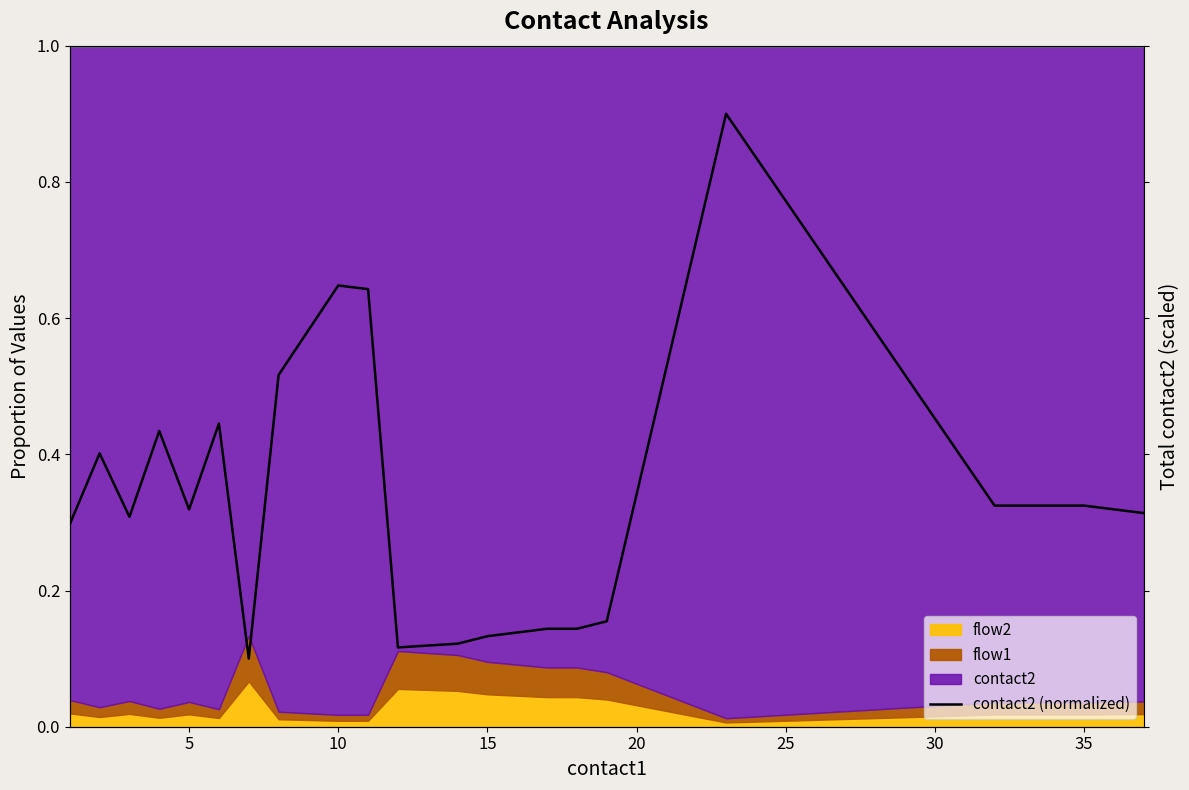

Does the chart have visible grid lines?

No